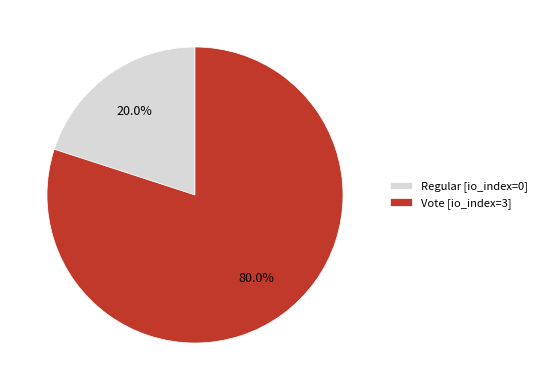

Count the number of slices in the pie.

2